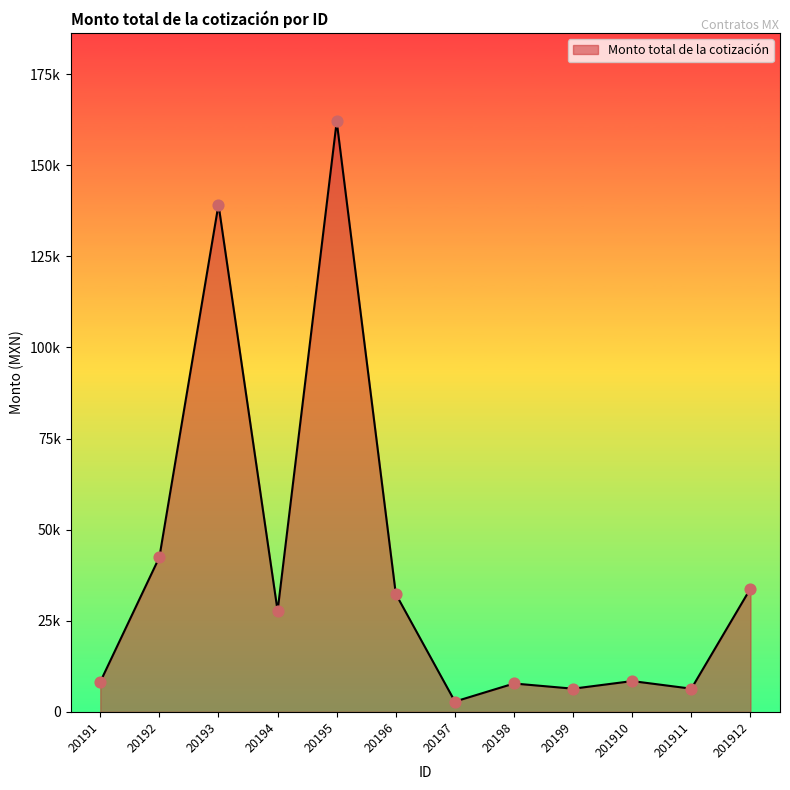

Which has a higher value, 201910 or 20191?

201910